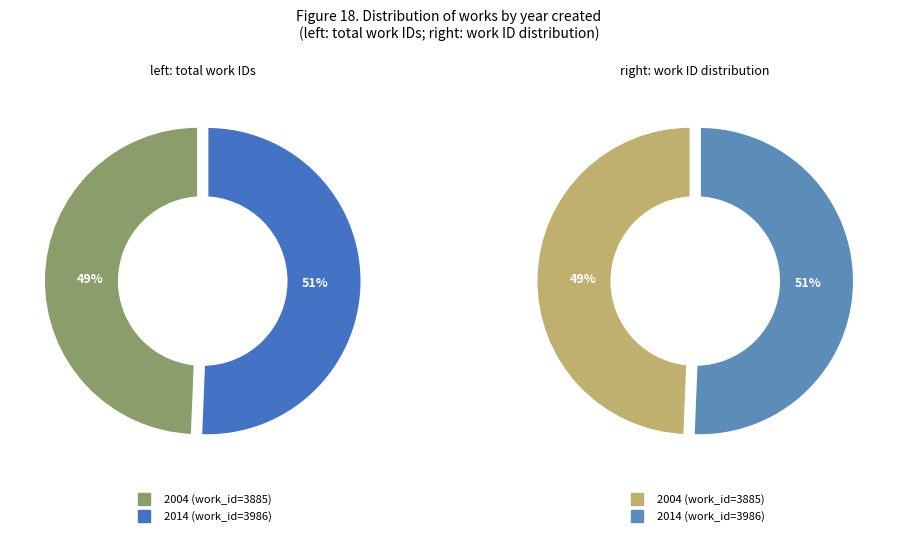

Which category has the smallest portion of the pie?

2004